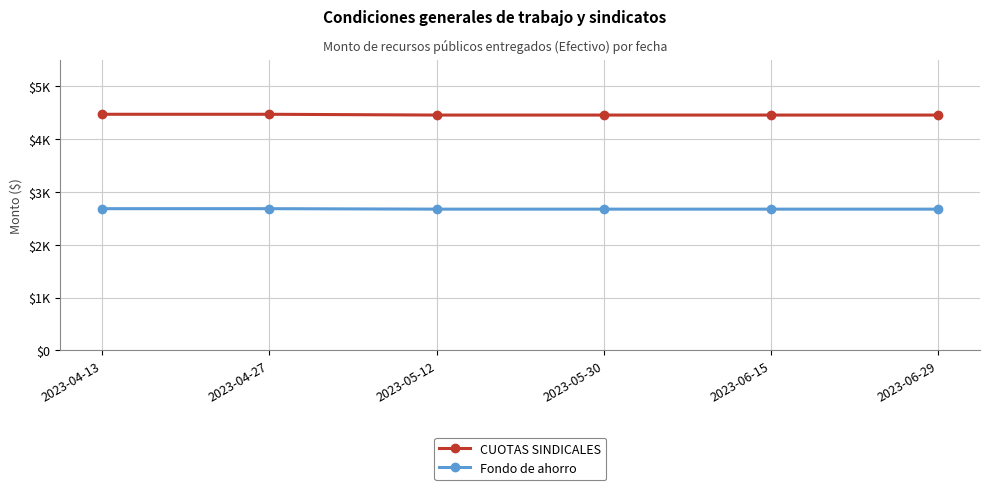

Which series has the largest total across all categories?

CUOTAS SINDICALES